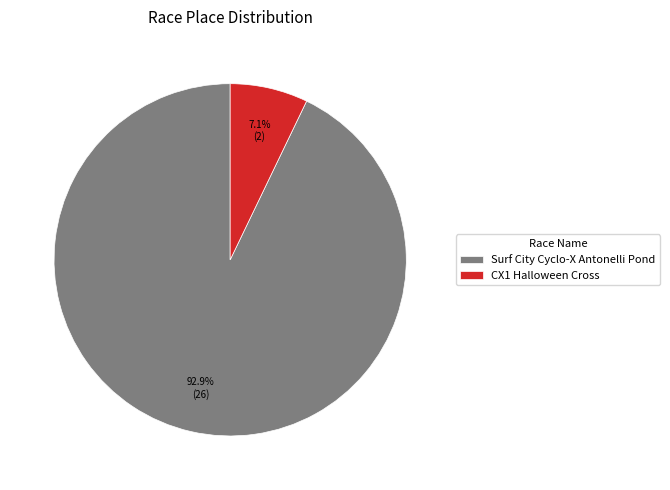

Rank the categories by value from highest to lowest.

Surf City Cyclo-X Antonelli Pond, CX1 Halloween Cross